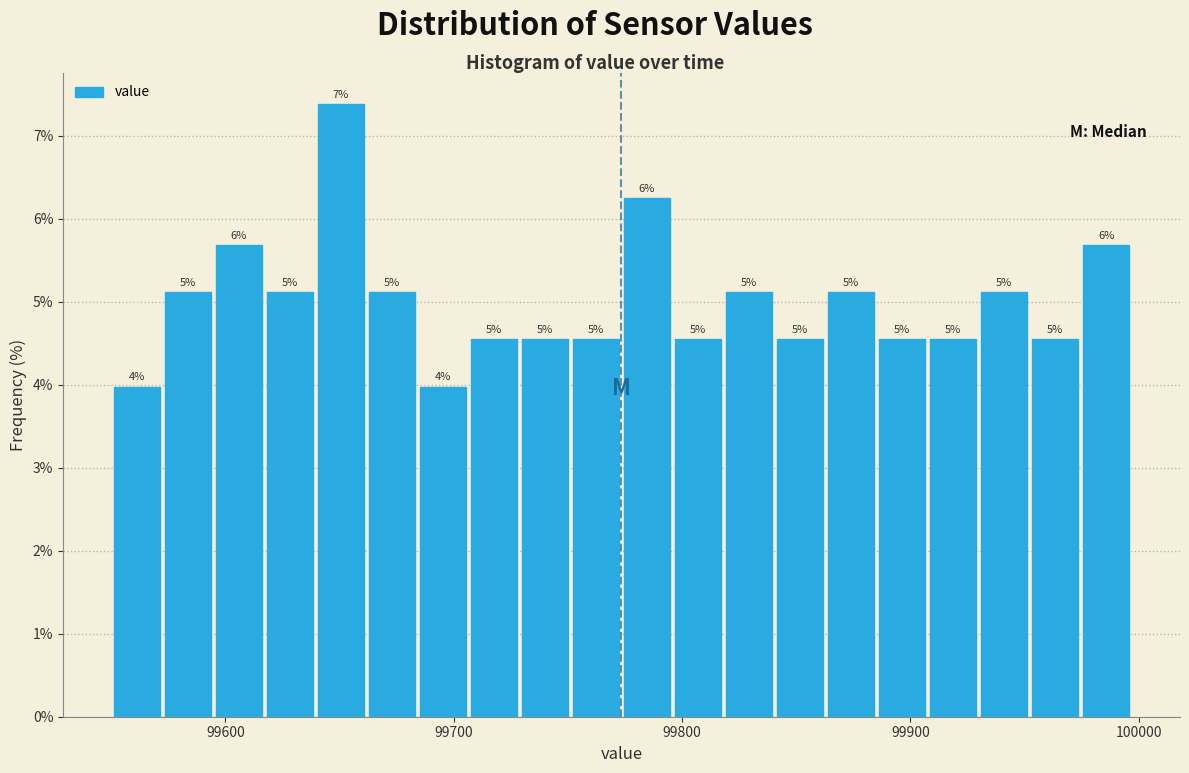

Read against the x-axis, roughly where is the centre of the tallest bar?

99650